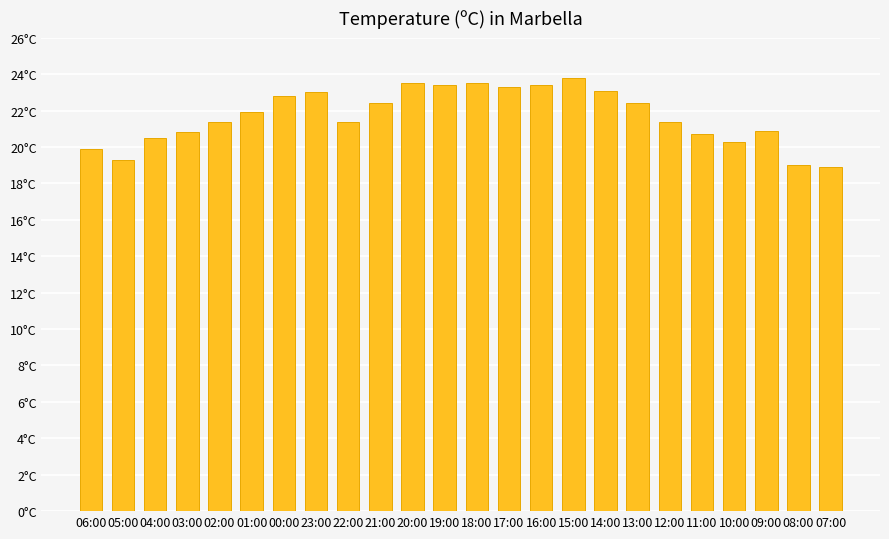

Are the bars horizontal?

No